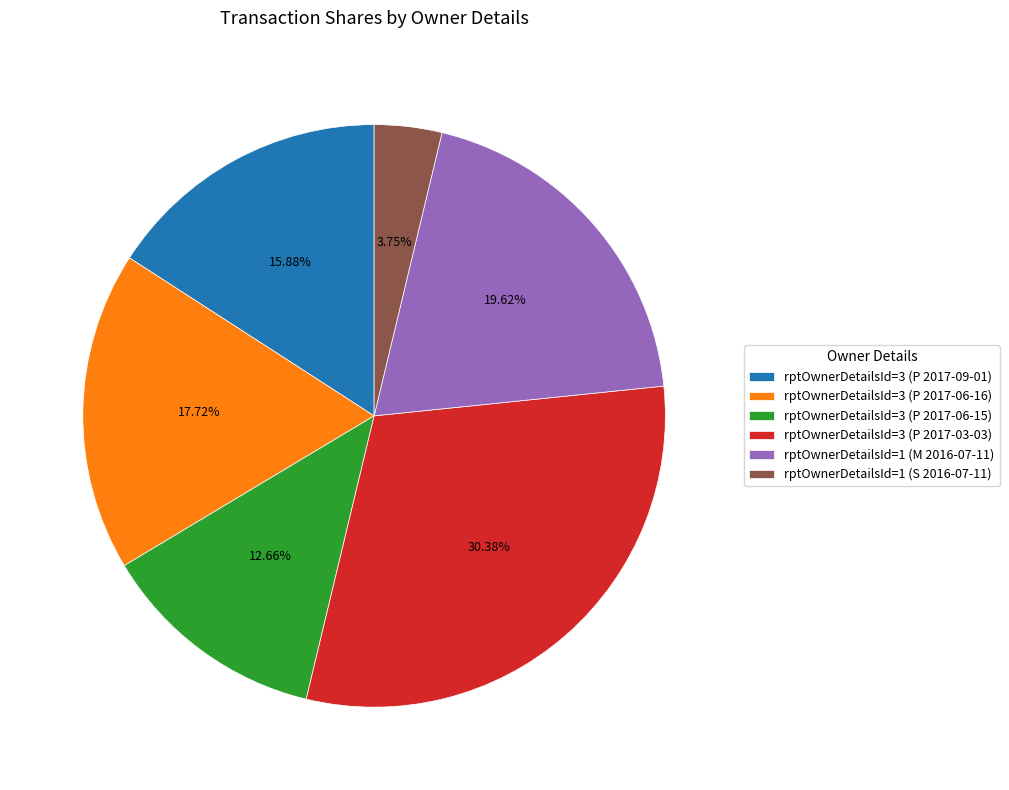

To the nearest percent, what is the combined percentage of rptOwnerDetailsId=1 (S 2016-07-11) and rptOwnerDetailsId=3 (P 2017-03-03)?

34%